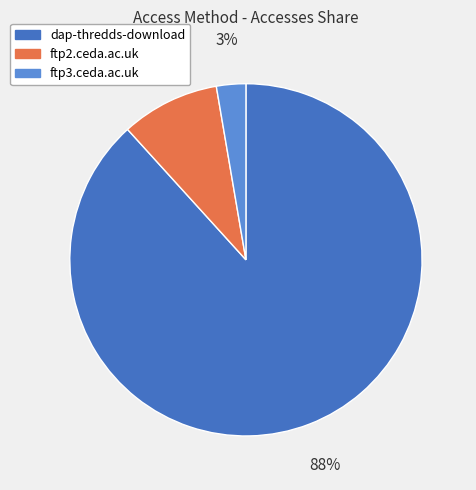

Between ftp2.ceda.ac.uk and dap-thredds-download, which is larger?

dap-thredds-download